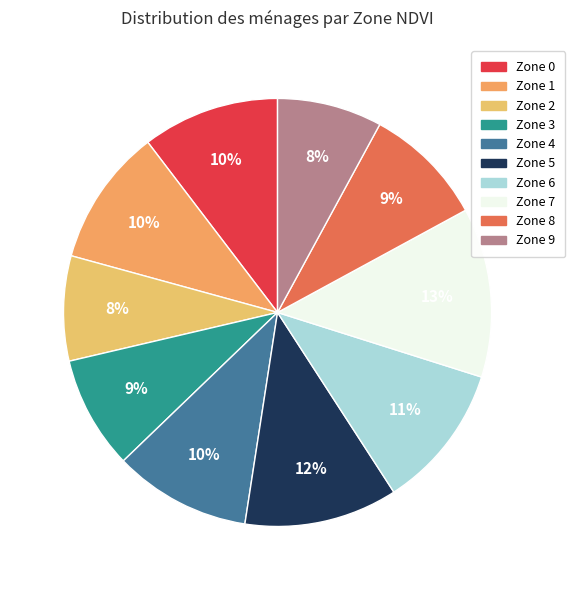

Is the sum of Zone 7 and Zone 1 greater than half?

No